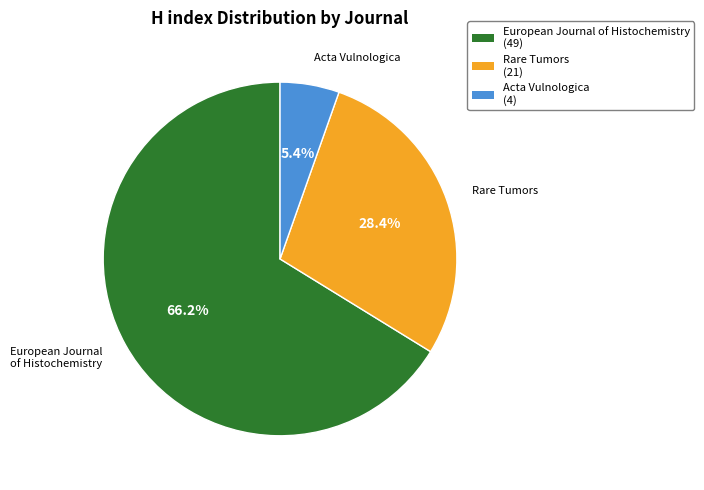

Count the number of slices in the pie.

3